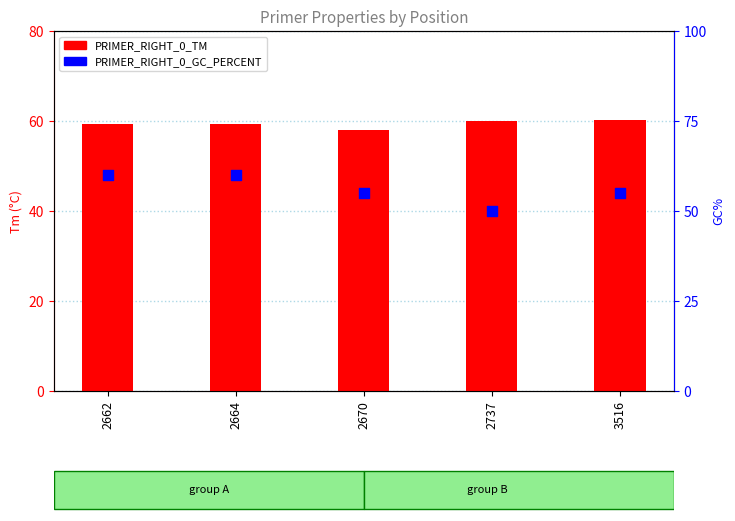

Which series reaches the maximum Y coordinate?

PRIMER_RIGHT_0_TM